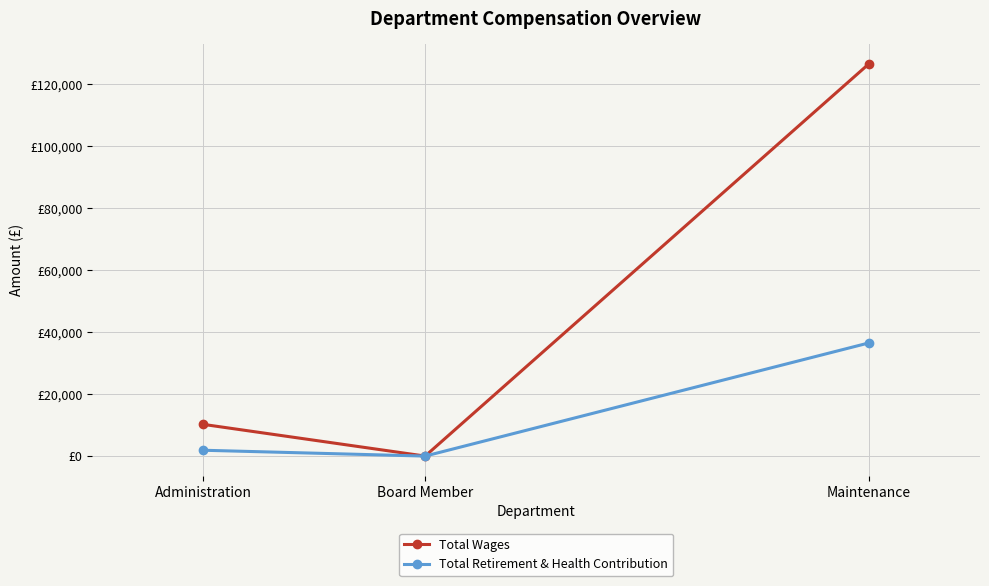

Reading right to left, list all the values displayed in this chart.

Total Wages: 126497	0	10225
Total Retirement & Health Contribution: 36495	0	1884